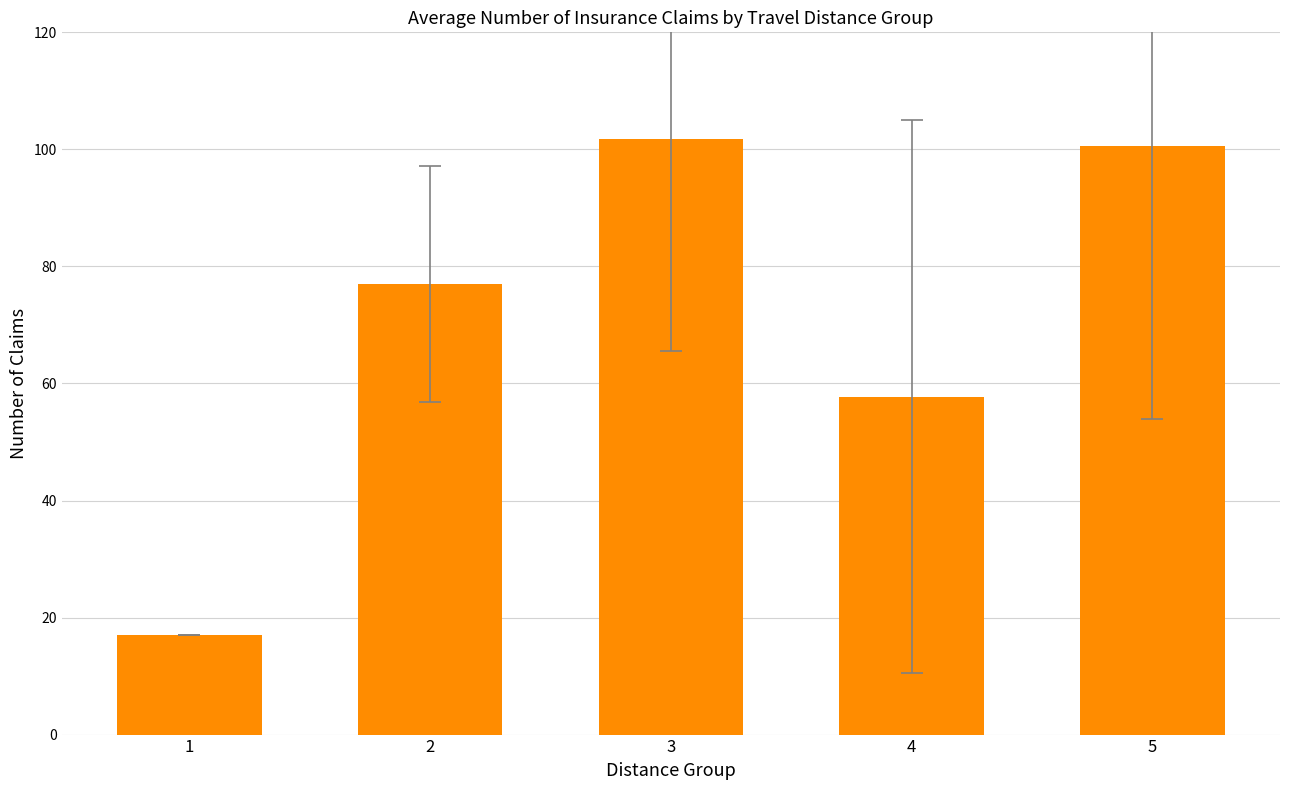

What is the approximate value at 4?

57.8